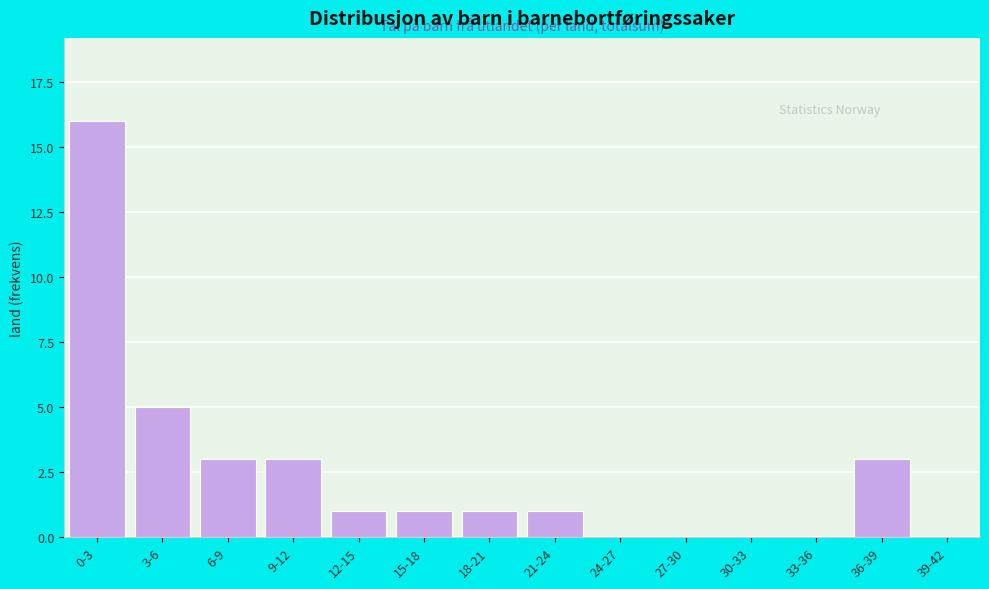

Reading left to right, what are all the values shown in this chart?

0-3=16	3-6=5	6-9=3	9-12=3	12-15=1	15-18=1	18-21=1	21-24=1	24-27=0	27-30=0	30-33=0	33-36=0	36-39=3	39-42=0